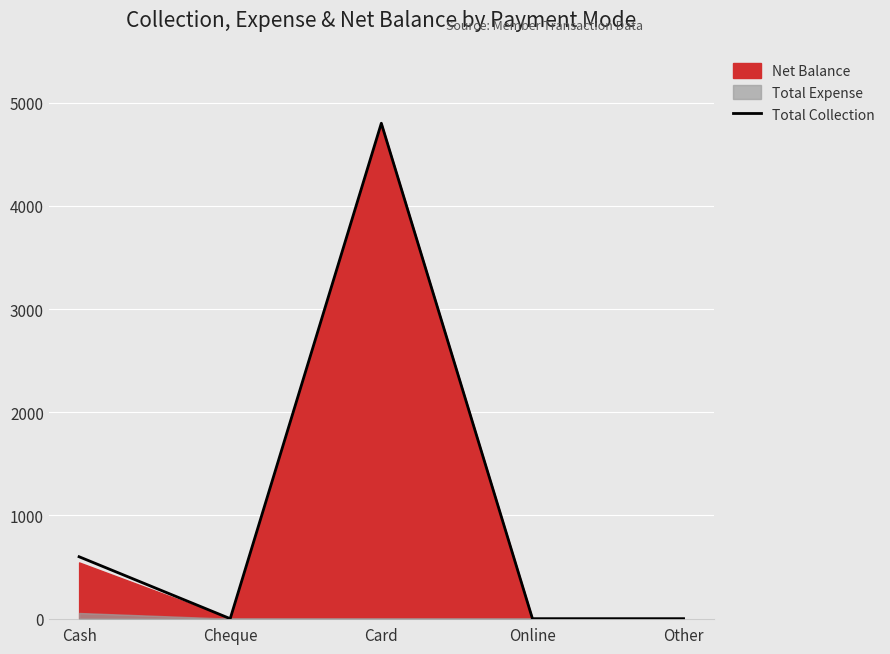

The value at Card is 2359. True or false?

False